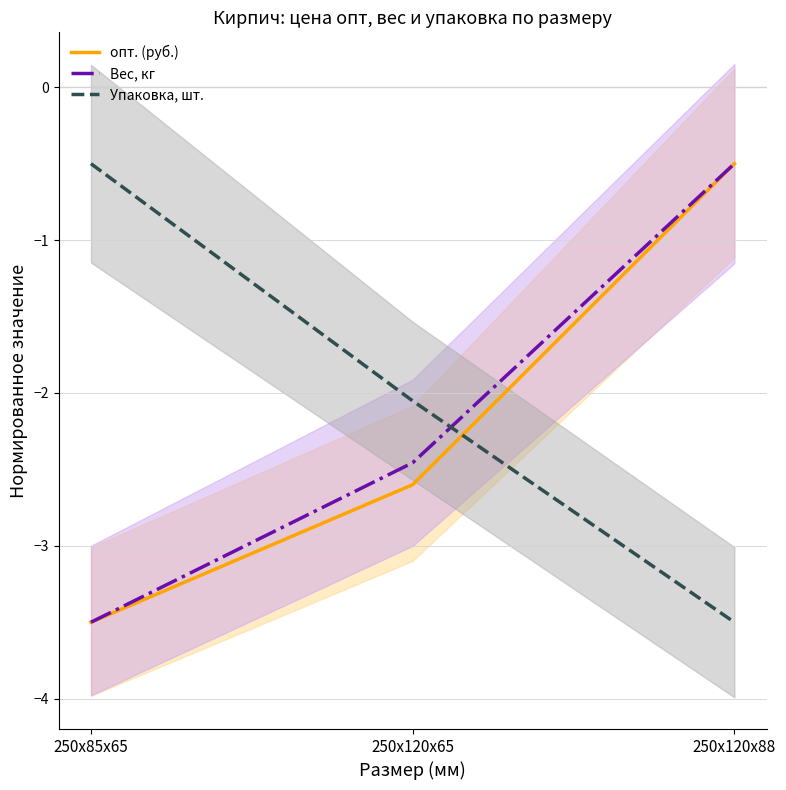

Which series has the largest range (max minus min)?

Упаковка, шт.